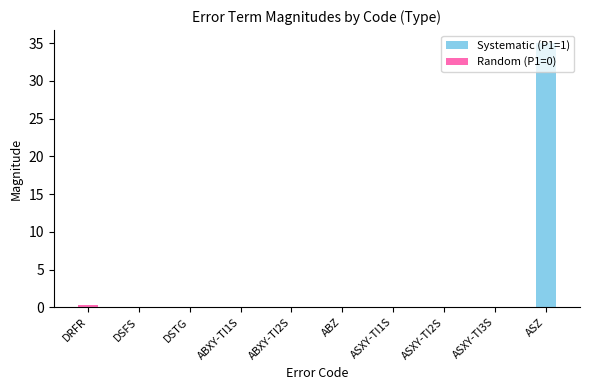

How many distinct data groups are displayed?

2